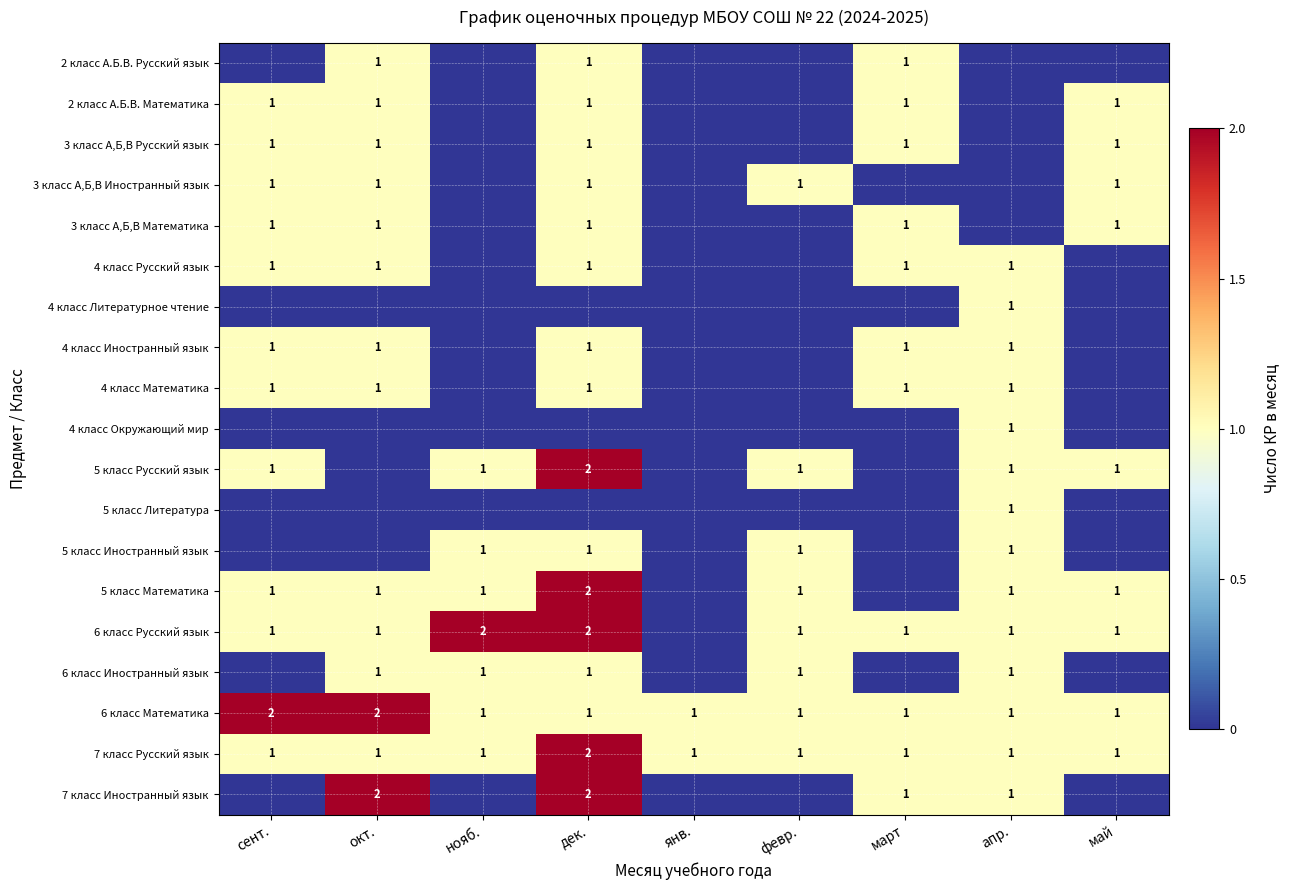

Is it true that 3 класс А,Б,В Русский язык equals 1 at дек.?

True